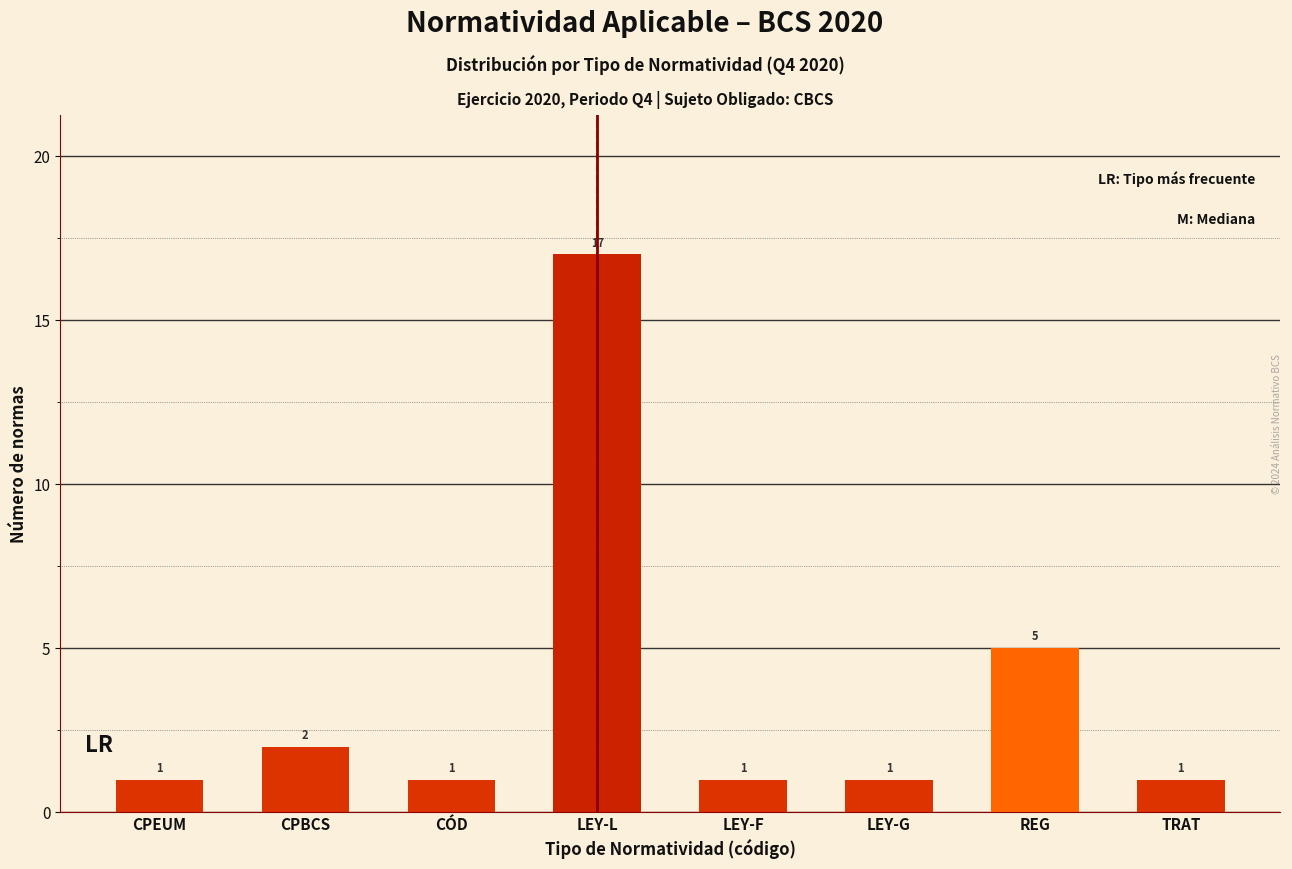

Reading left to right, extract all data points from this chart.

CPEUM=1	CPBCS=2	CÓD=1	LEY-L=17	LEY-F=1	LEY-G=1	REG=5	TRAT=1